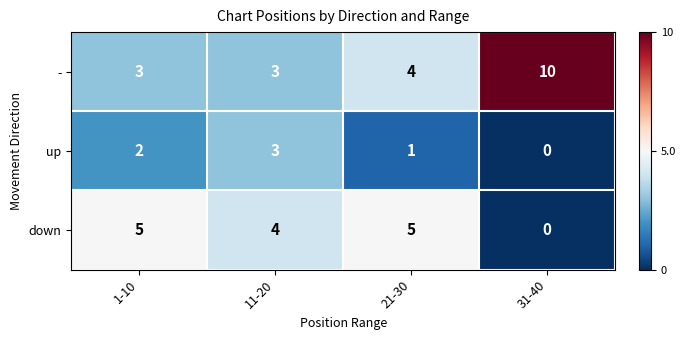

Which category has the highest value in the - series?

31-40